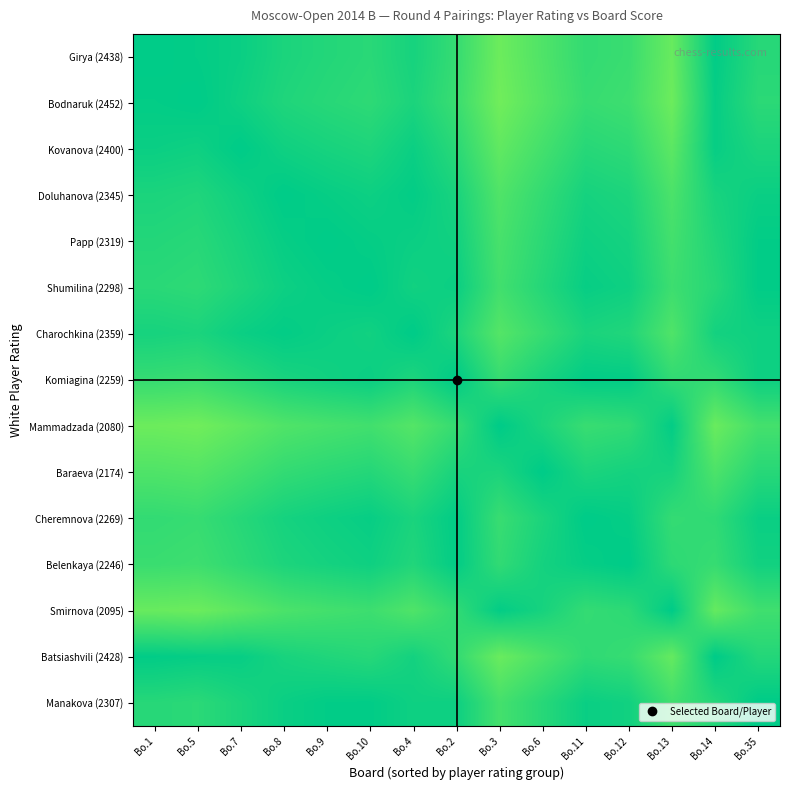

List the series in order of their peak value, highest first.

Girya (2438), Bodnaruk (2452), Kovanova (2400), Doluhanova (2345), Papp (2319), Shumilina (2298), Charochkina (2359), Komiagina (2259), Mammadzada (2080), Baraeva (2174), Cheremnova (2269), Belenkaya (2246), Smirnova (2095), Batsiashvili (2428), Manakova (2307)